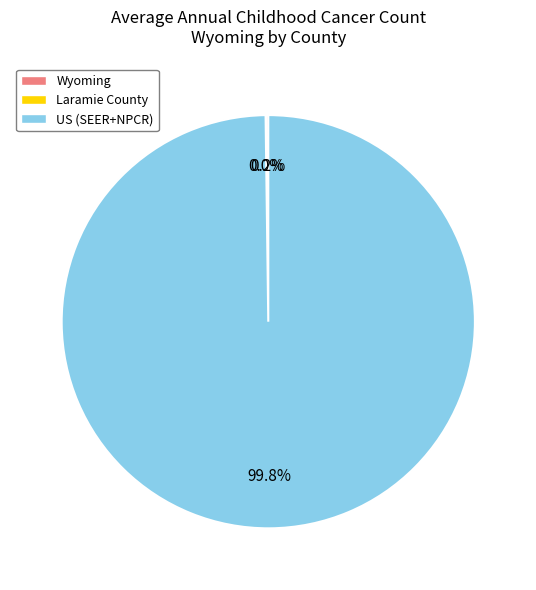

What percentage is NOT represented by US (SEER+NPCR)?

0.2%